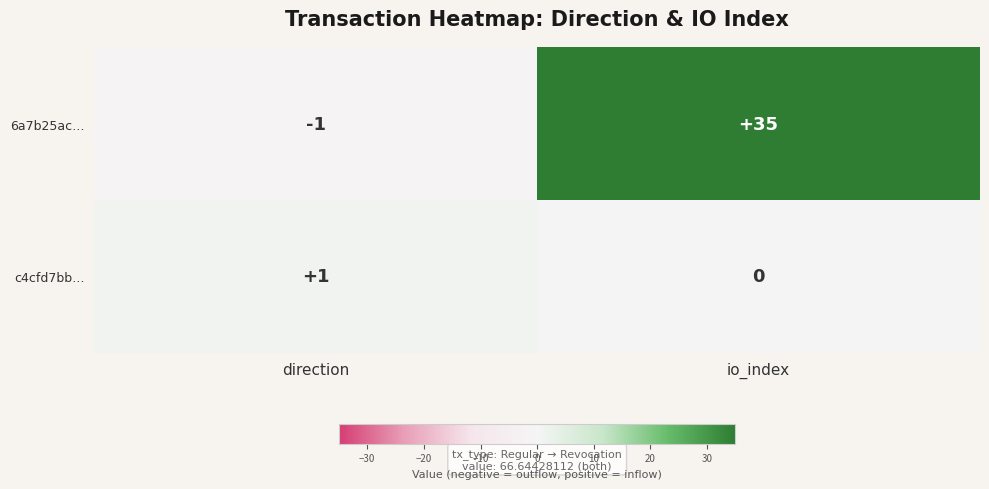

What is the sum of the 6a7b25ac… values at direction and io_index?

34